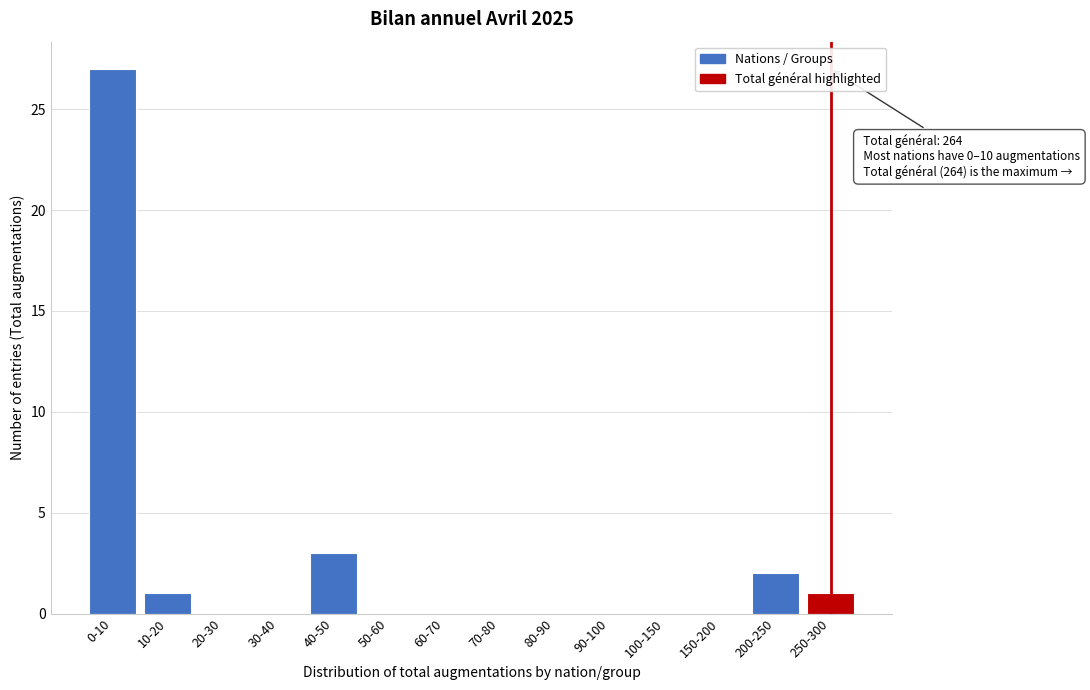

Reading left to right, transcribe all the data shown in this chart.

0-10=27	10-20=1	20-30=0	30-40=0	40-50=3	50-60=0	60-70=0	70-80=0	80-90=0	90-100=0	100-150=0	150-200=0	200-250=2	250-300=1